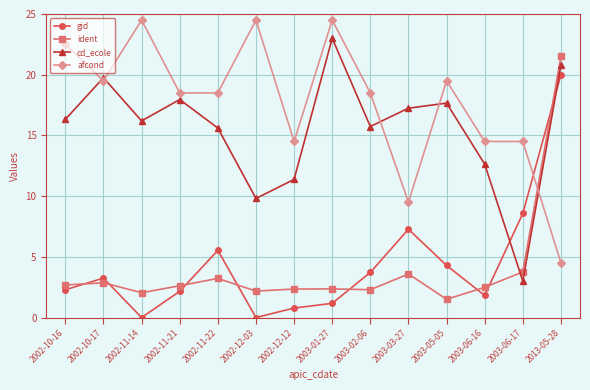

True or false: ident and afcond intersect in this chart.

True